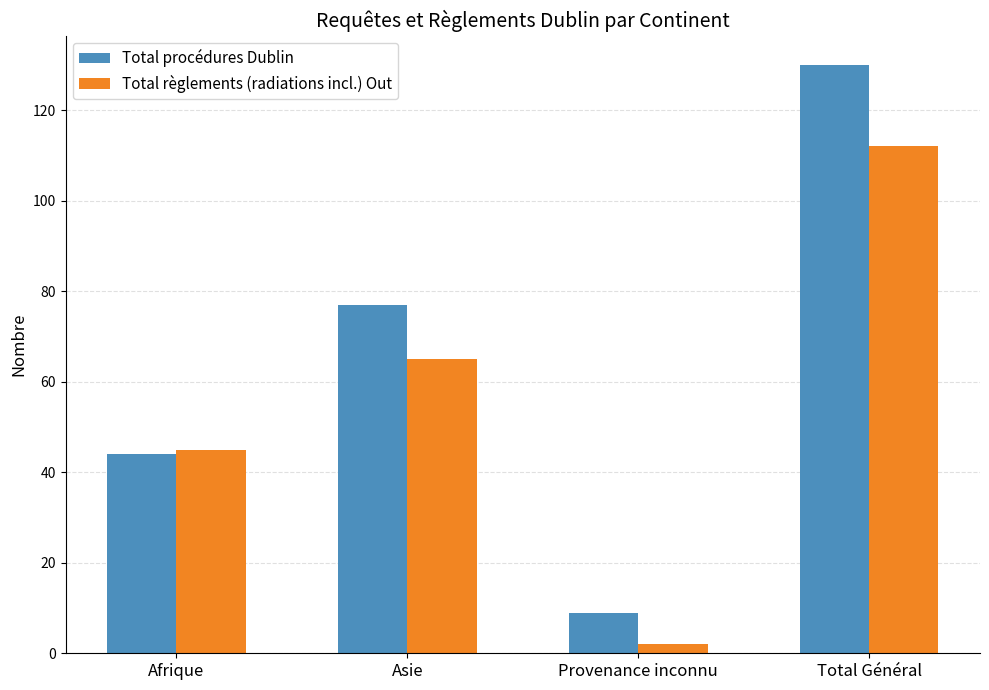

At which category is the sum across all series the highest?

Total Général